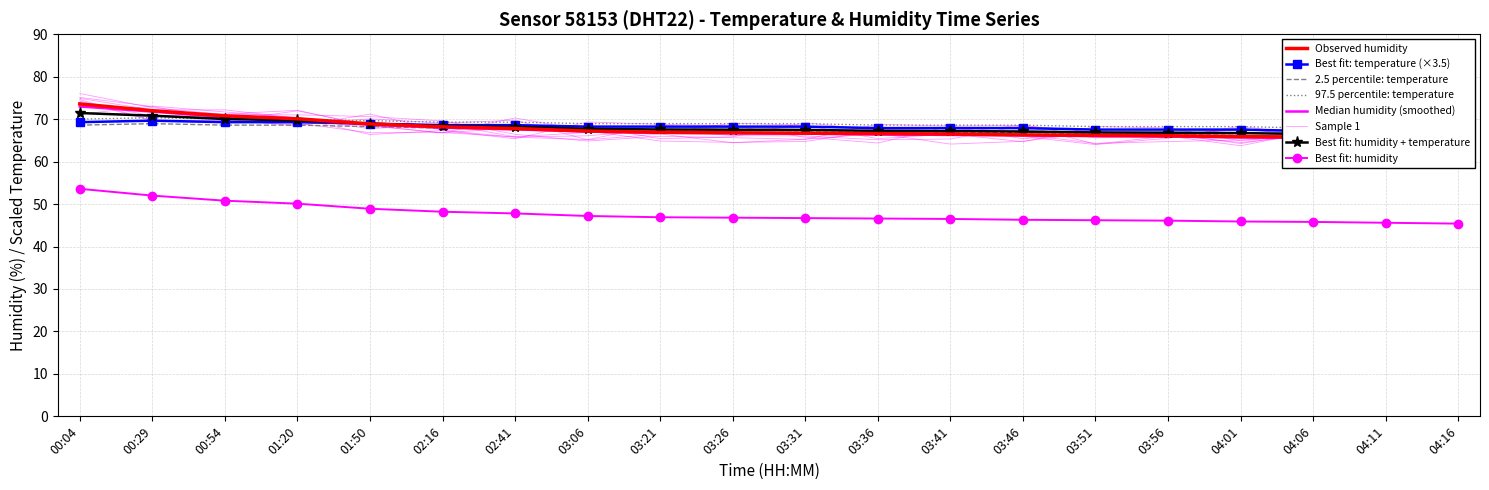

Between which two adjacent categories do humidity and temperature first intersect?

01:20 and 01:50